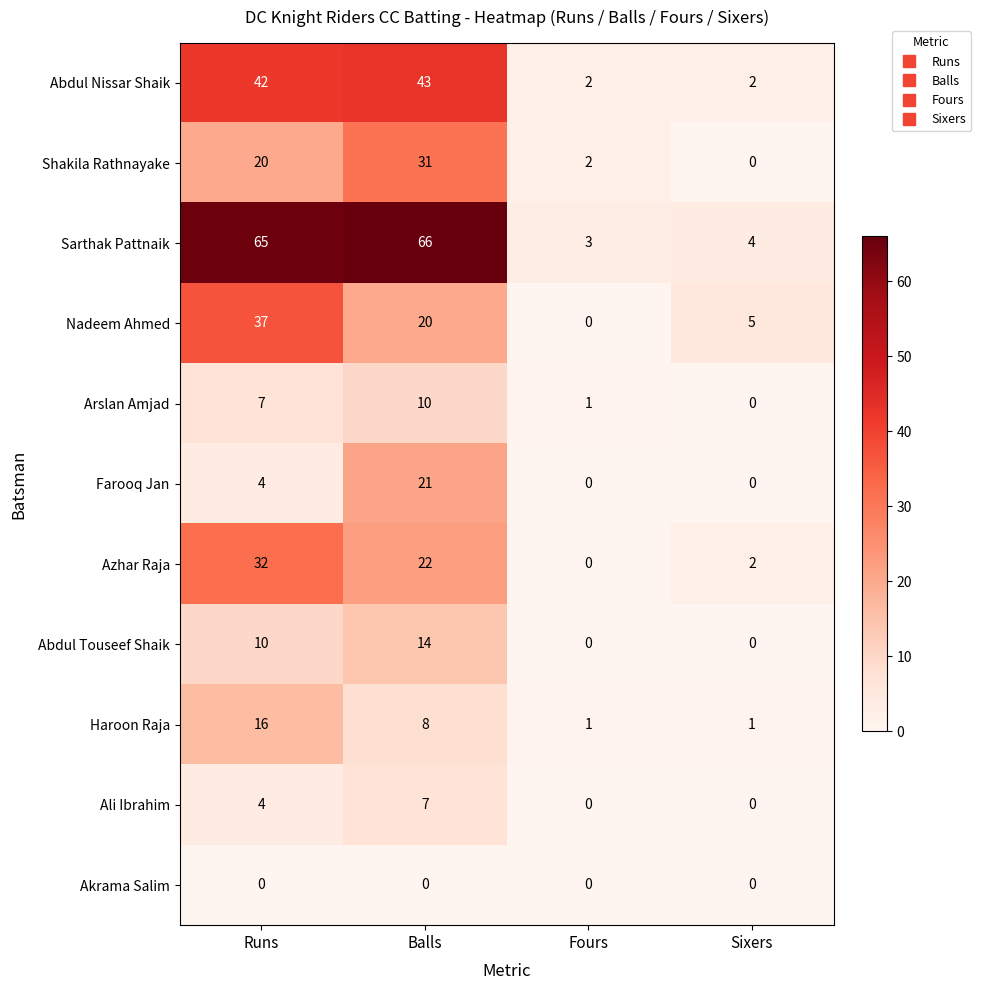

Which series has the largest range (max minus min)?

Sarthak Pattnaik